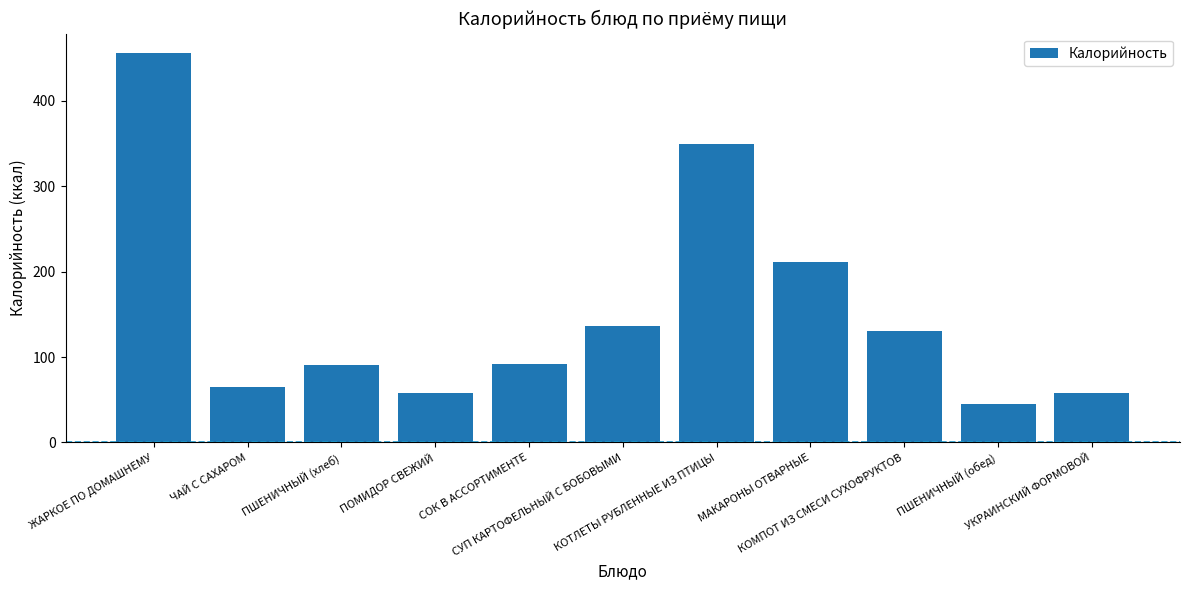

What is the difference between the maximum and minimum values?

410.8